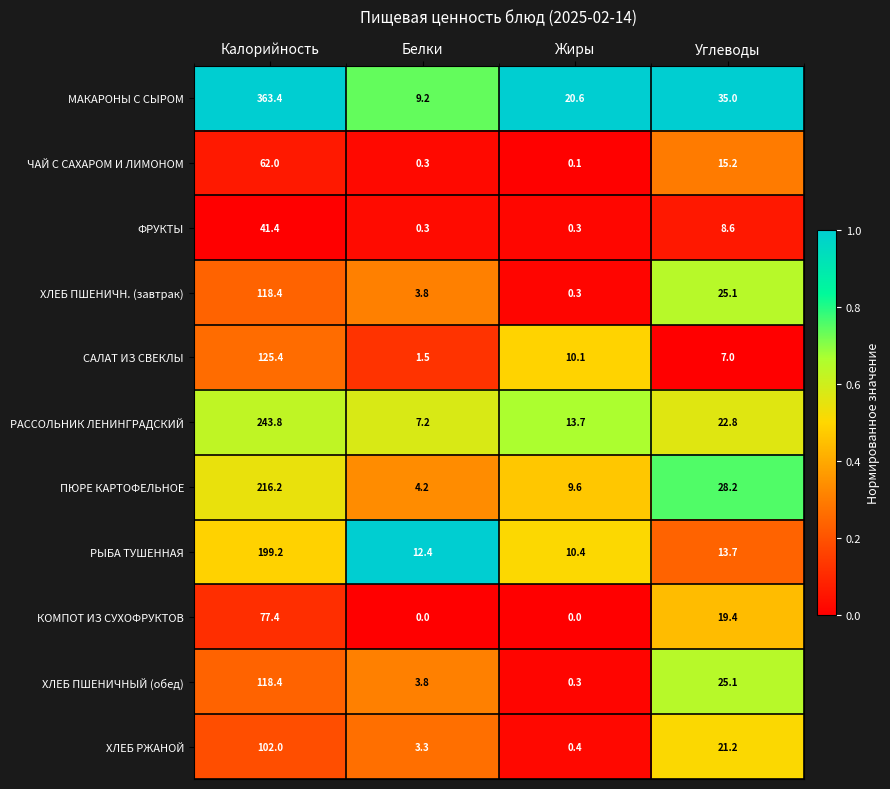

What is the difference between the second highest and second lowest values in the ЧАЙ С САХАРОМ И ЛИМОНОМ series?

14.9